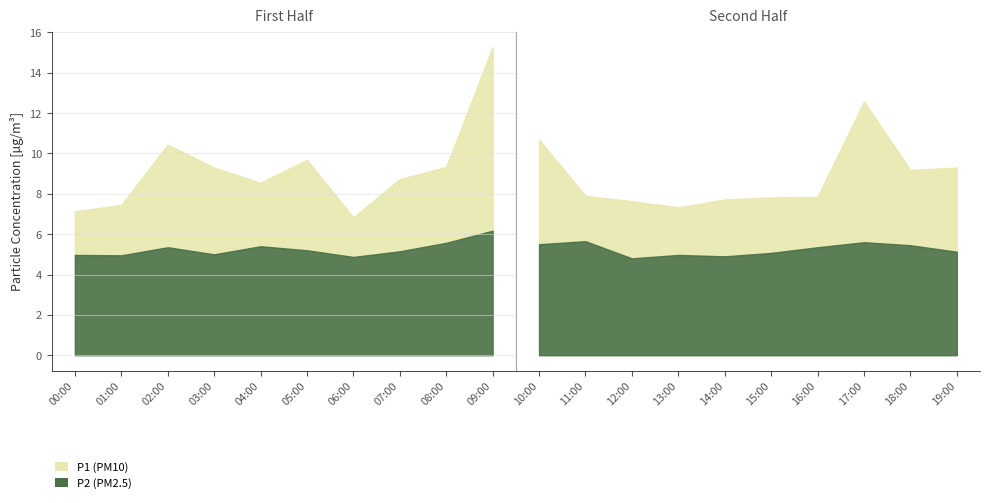

Reading left to right, extract all data points from this chart.

P1: 7.1	7.5	10.4	9.3	8.6	9.7	6.8	8.7	9.3	15.3	10.7	7.9	7.6	7.3	7.7	7.8	7.8	12.6	9.2	9.3
P2: 5.0	5.0	5.3	5.0	5.4	5.2	4.9	5.2	5.6	6.2	5.5	5.7	4.8	5.0	4.9	5.1	5.3	5.6	5.5	5.1